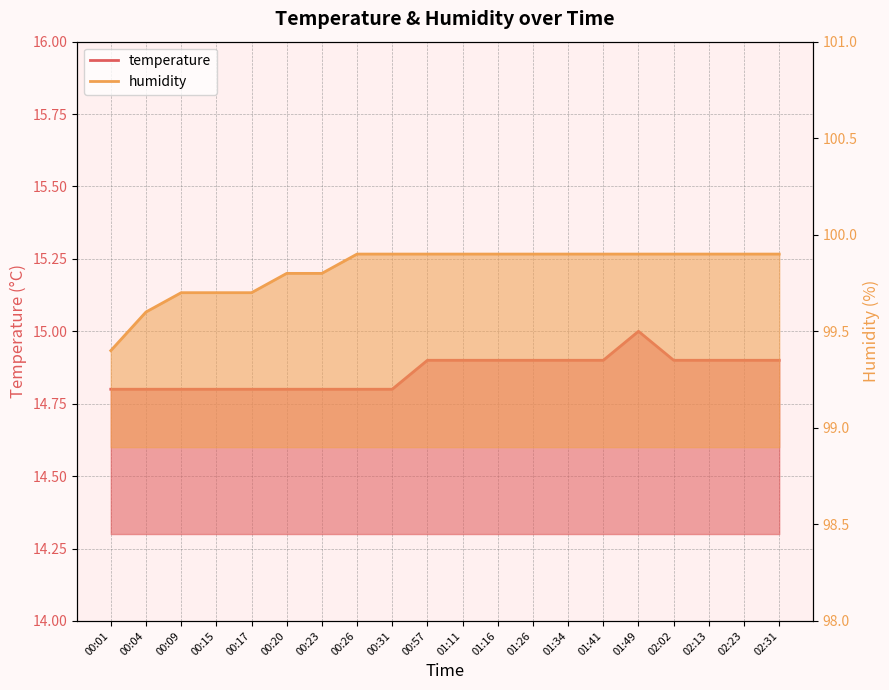

Count the number of data series in this chart.

2